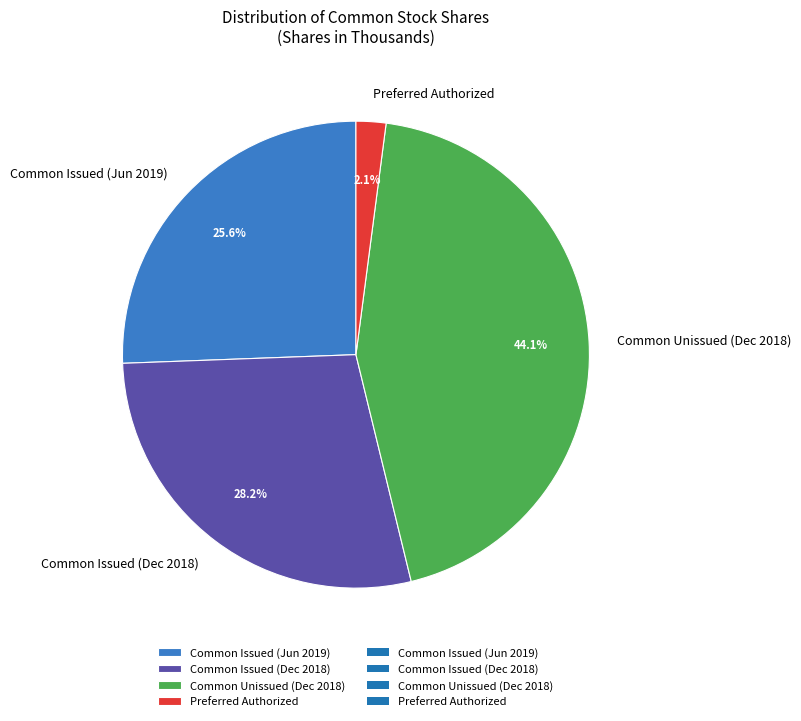

Which slice is the smallest?

Preferred Authorized